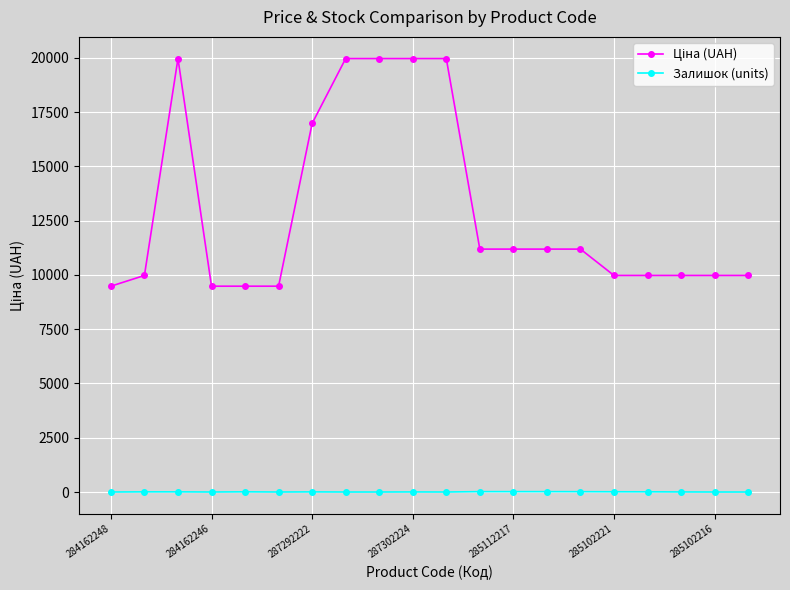

True or false: Залишок (units) has more than 1 points higher than both neighbors.

True